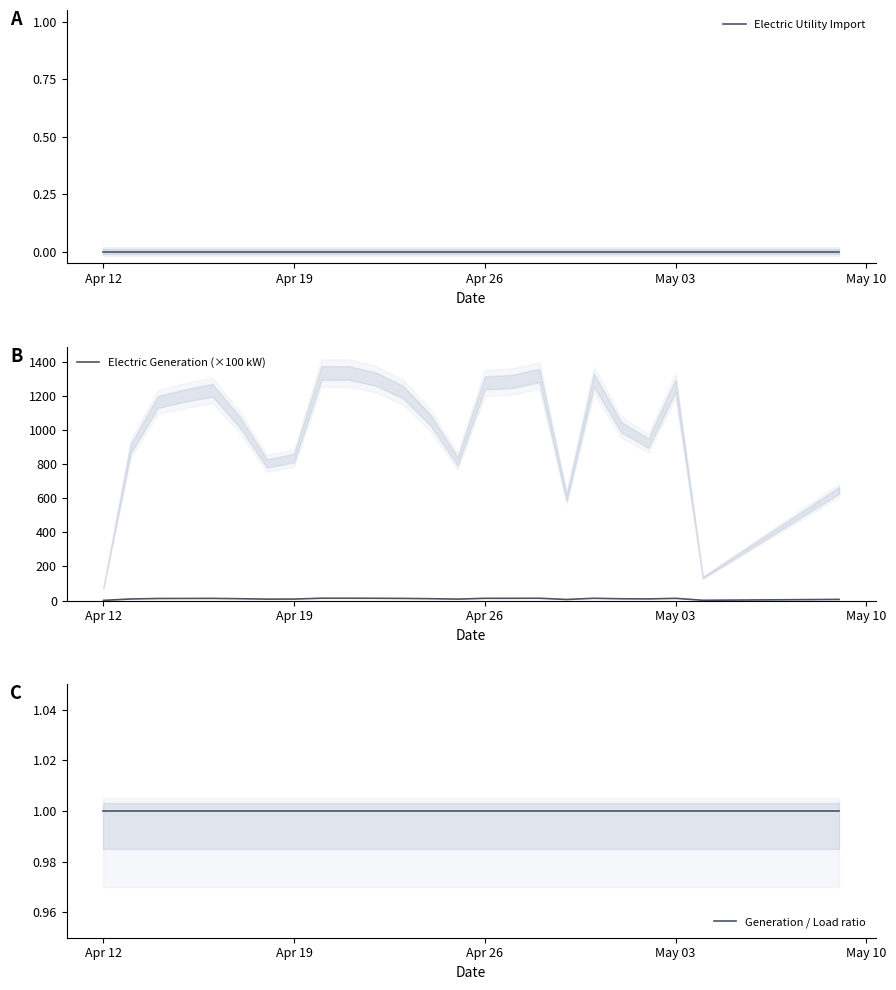

True or false: Generation / Load ratio and Electric Utility Import cross at least once.

False